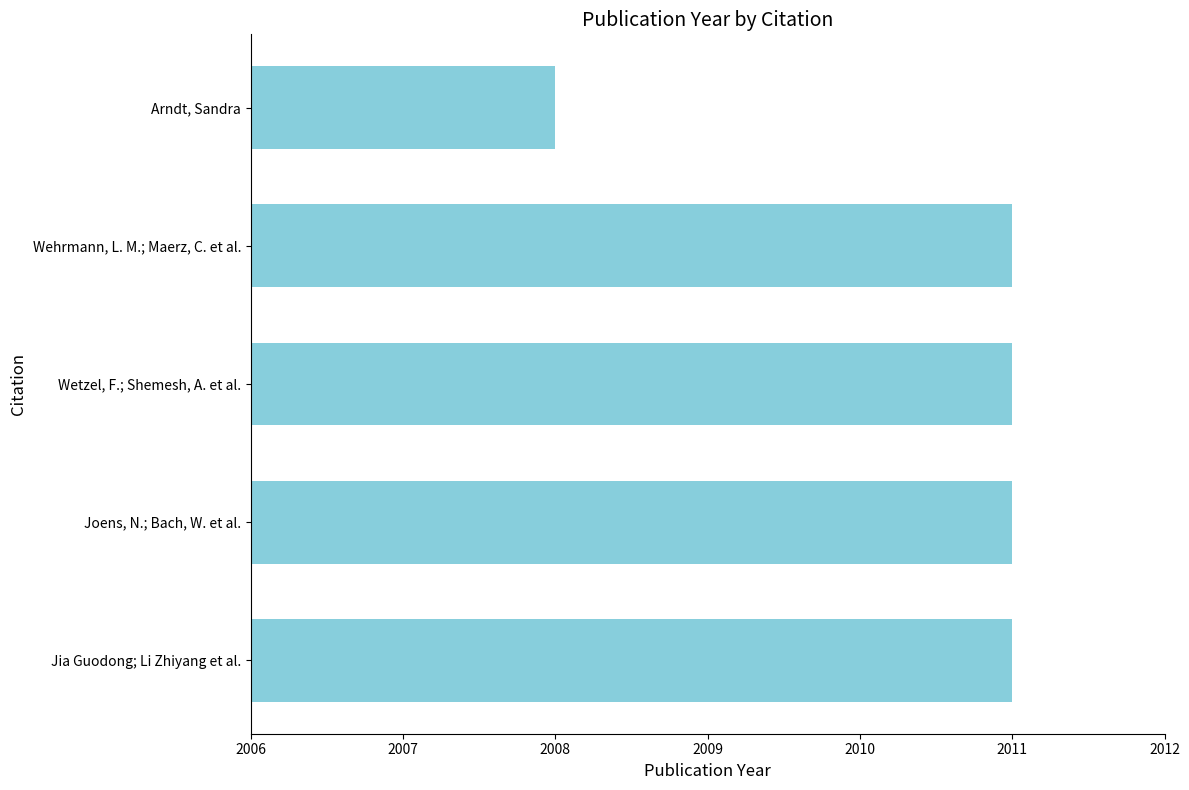

The value at Wetzel, F.; Shemesh, A. et al. is 2011. True or false?

True